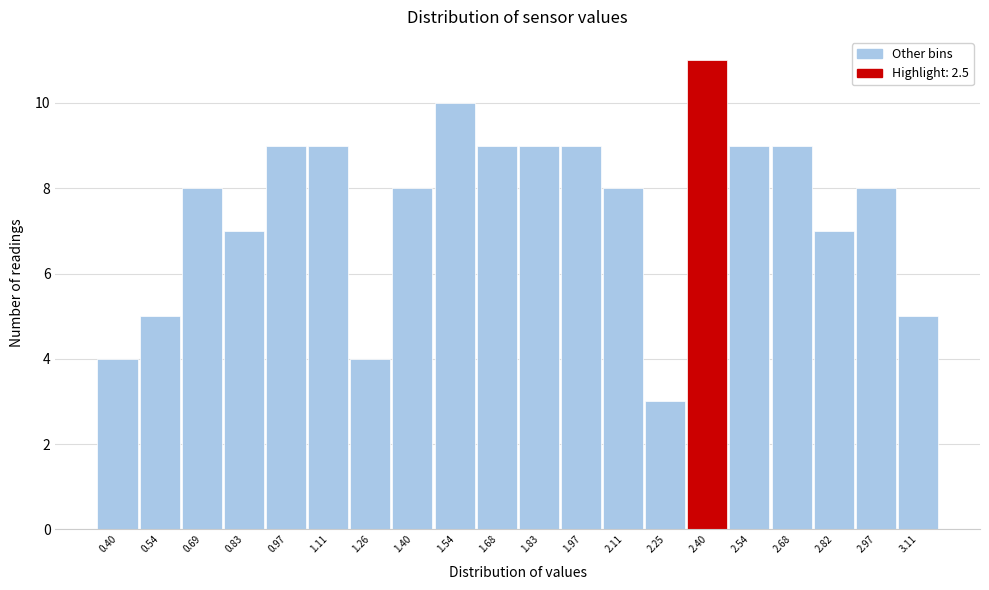

Reading right to left, extract all data points from this chart.

3.11=5	2.97=8	2.82=7	2.68=9	2.54=9	2.40=11	2.25=3	2.11=8	1.97=9	1.83=9	1.68=9	1.54=10	1.40=8	1.26=4	1.11=9	0.97=9	0.83=7	0.69=8	0.54=5	0.40=4